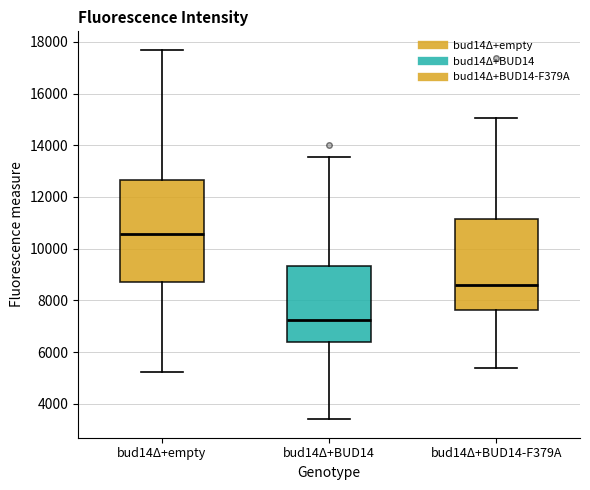

Where does the lower whisker of the box for bud14Δ+empty end on the y-axis? The values are not printed on the chart, so give them approximately, as read against the axis.

5200